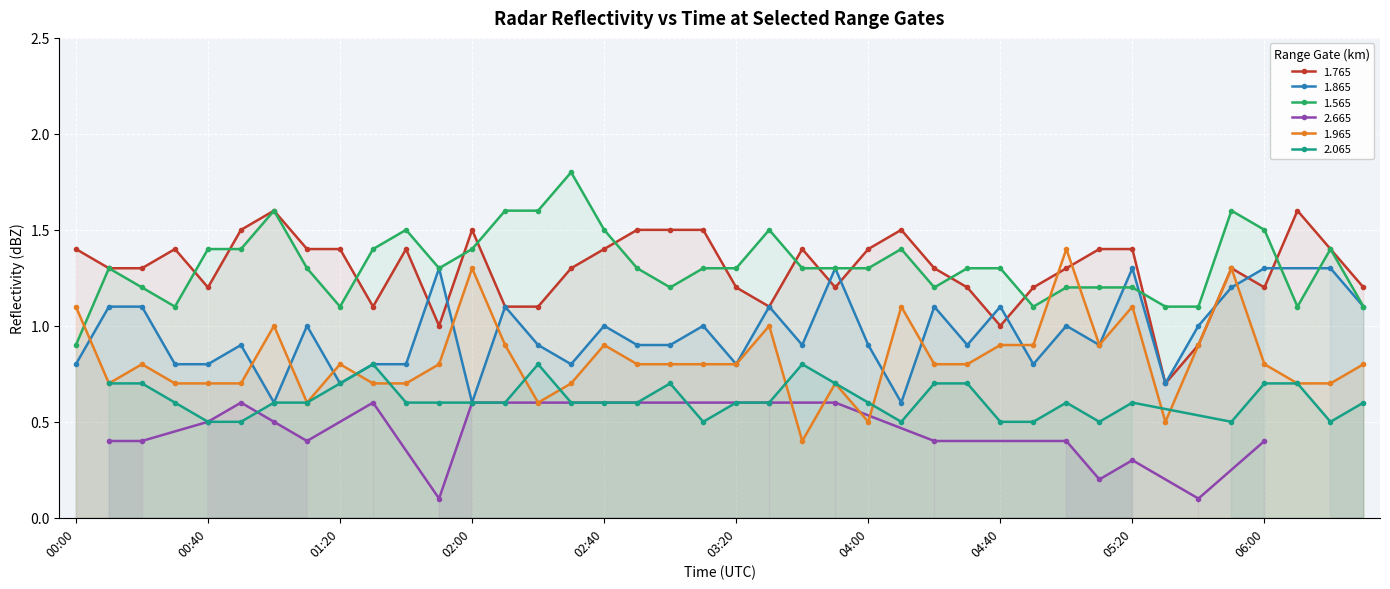

True or false: 1.765 has more than 2 points higher than both neighbors.

True